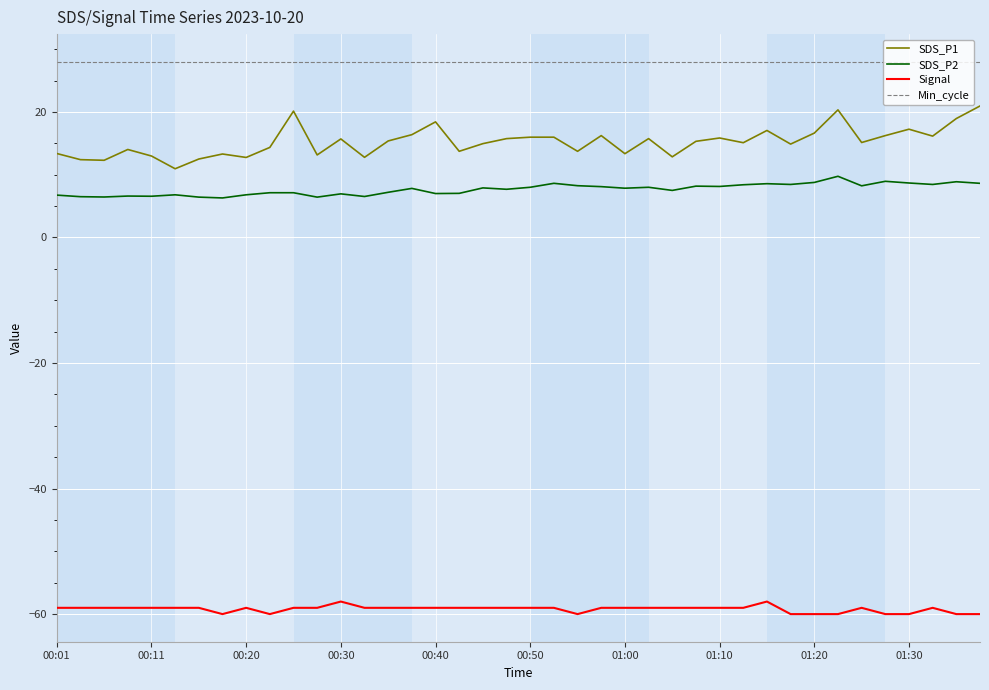

True or false: Min_cycle and SDS_P1 intersect in this chart.

False